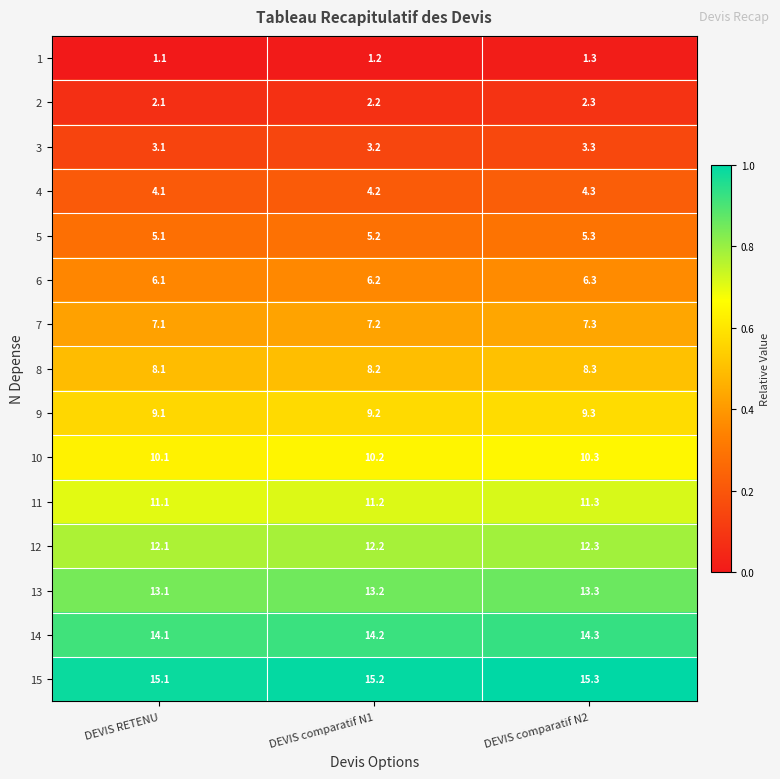

At DEVIS comparatif N2, list the series in order from smallest to largest.

1, 2, 3, 4, 5, 6, 7, 8, 9, 10, 11, 12, 13, 14, 15